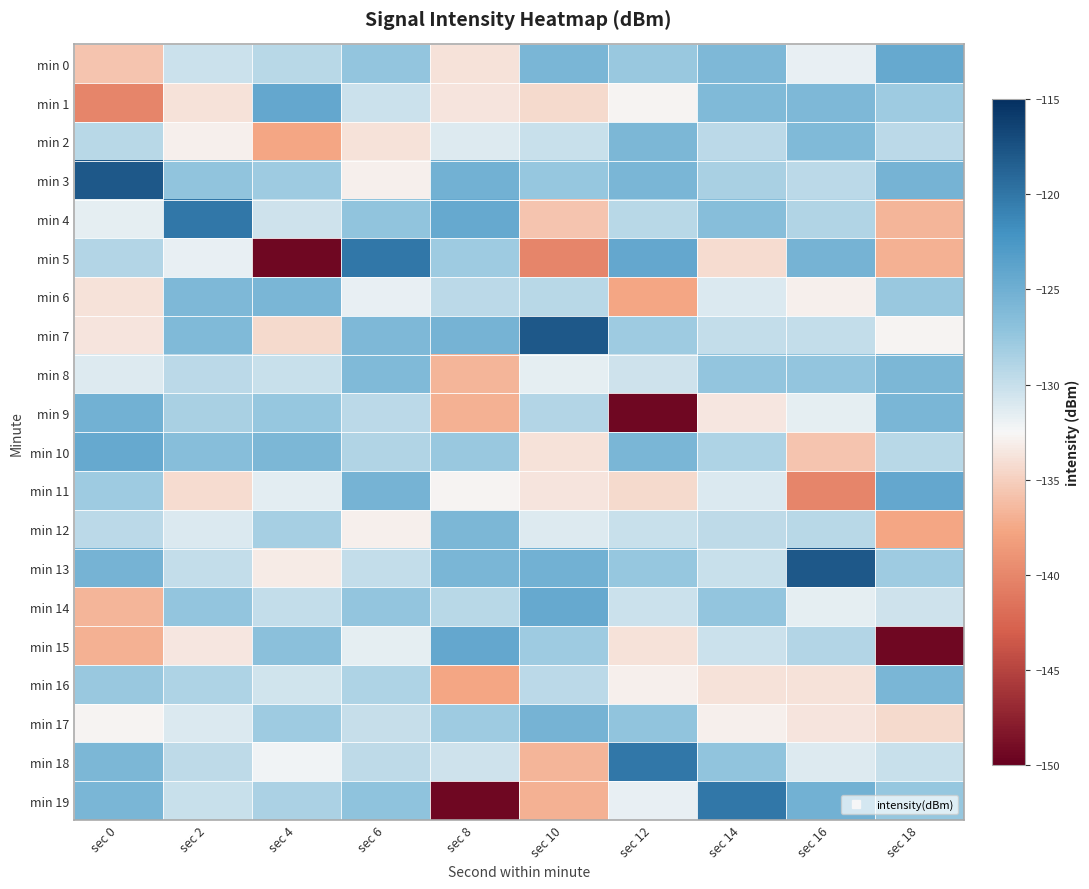

At sec 12, list the series in order from largest to smallest.

min 18, min 5, min 3, min 10, min 2, min 17, min 13, min 0, min 7, min 4, min 12, min 14, min 8, min 19, min 1, min 16, min 15, min 11, min 6, min 9